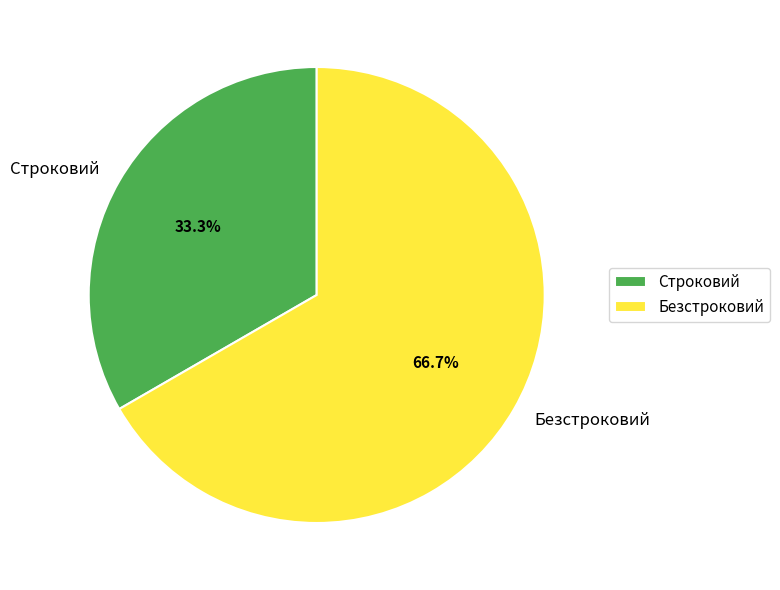

Between Строковий and Безстроковий, which is larger?

Безстроковий